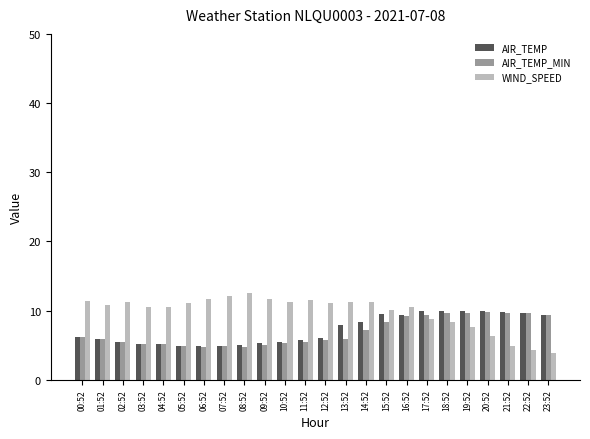

Read the AIR_TEMP value at 13:52.

7.9